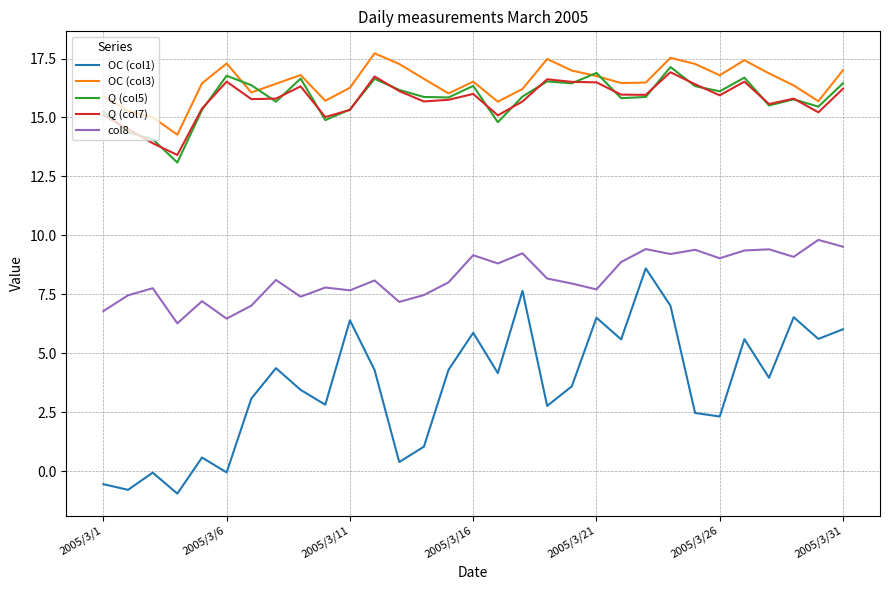

True or false: col8 and OC (col3) intersect in this chart.

False